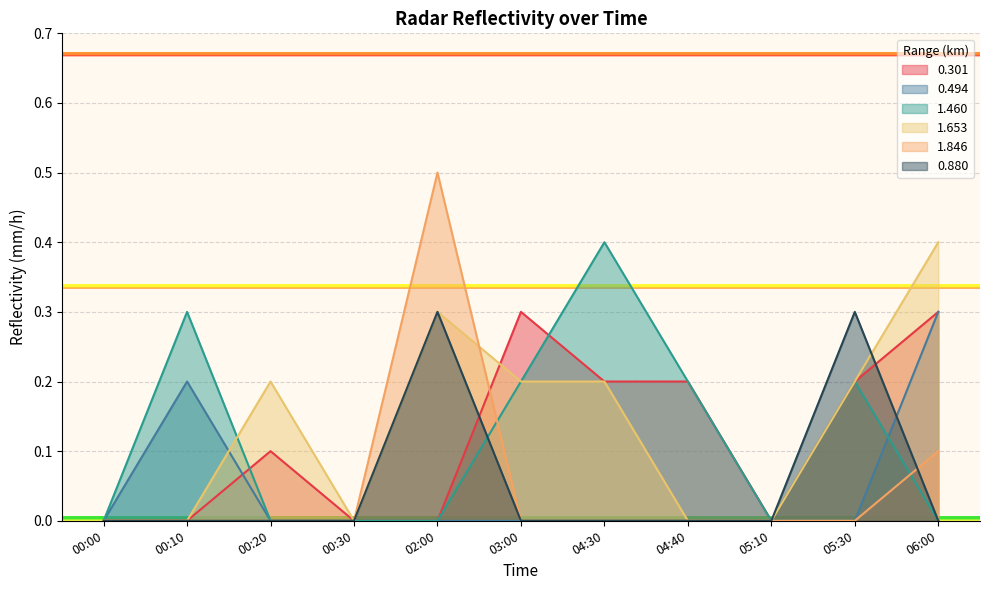

Reading left to right, transcribe all the data shown in this chart.

0.301: 00:00=0.0	00:10=0.0	00:20=0.1	00:30=0.0	02:00=0.0	03:00=0.3	04:30=0.2	04:40=0.2	05:10=0.0	05:30=0.2	06:00=0.3
0.494: 00:00=0.0	00:10=0.2	00:20=0.0	00:30=0.0	02:00=0.0	03:00=0.0	04:30=0.0	04:40=0.0	05:10=0.0	05:30=0.0	06:00=0.3
1.460: 00:00=0.0	00:10=0.3	00:20=0.0	00:30=0.0	02:00=0.0	03:00=0.2	04:30=0.4	04:40=0.2	05:10=0.0	05:30=0.2	06:00=0.0
1.653: 00:00=0.0	00:10=0.0	00:20=0.2	00:30=0.0	02:00=0.3	03:00=0.2	04:30=0.2	04:40=0.0	05:10=0.0	05:30=0.2	06:00=0.4
1.846: 00:00=0.0	00:10=0.0	00:20=0.0	00:30=0.0	02:00=0.5	03:00=0.0	04:30=0.0	04:40=0.0	05:10=0.0	05:30=0.0	06:00=0.1
0.880: 00:00=0.0	00:10=0.0	00:20=0.0	00:30=0.0	02:00=0.3	03:00=0.0	04:30=0.0	04:40=0.0	05:10=0.0	05:30=0.3	06:00=0.0